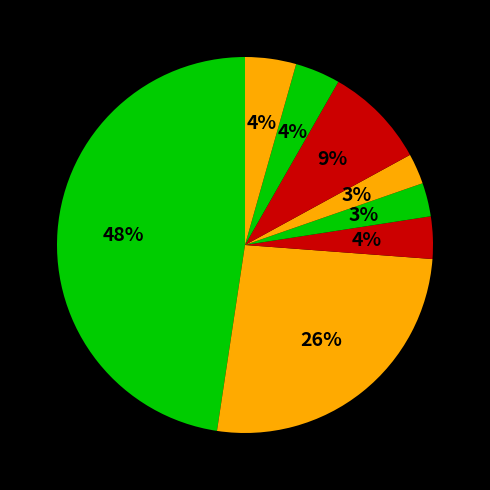

How many segments does this pie chart have?

8